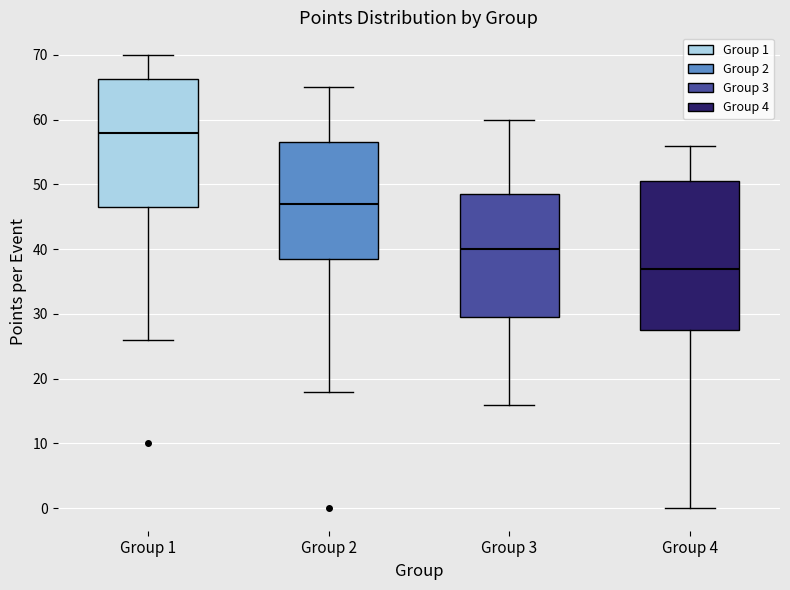

Which box has the lowest median line?

Group 4